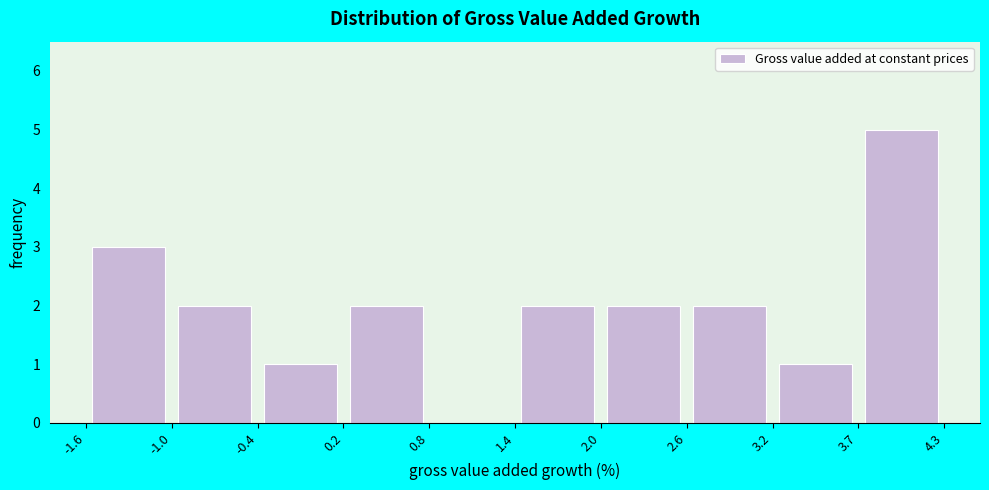

Reading left to right, transcribe this chart: for each bar, give the range it covers on the x-axis and its height. The values are not printed on the chart, so give them approximately, as read against the axis.

-1.6 to -1.0: 3
-1.0 to -0.4: 2
-0.4 to 0.2: 1
0.2 to 0.8: 2
0.8 to 1.4: 0
1.4 to 2.0: 2
2.0 to 2.6: 2
2.6 to 3.2: 2
3.2 to 3.7: 1
3.7 to 4.3: 5